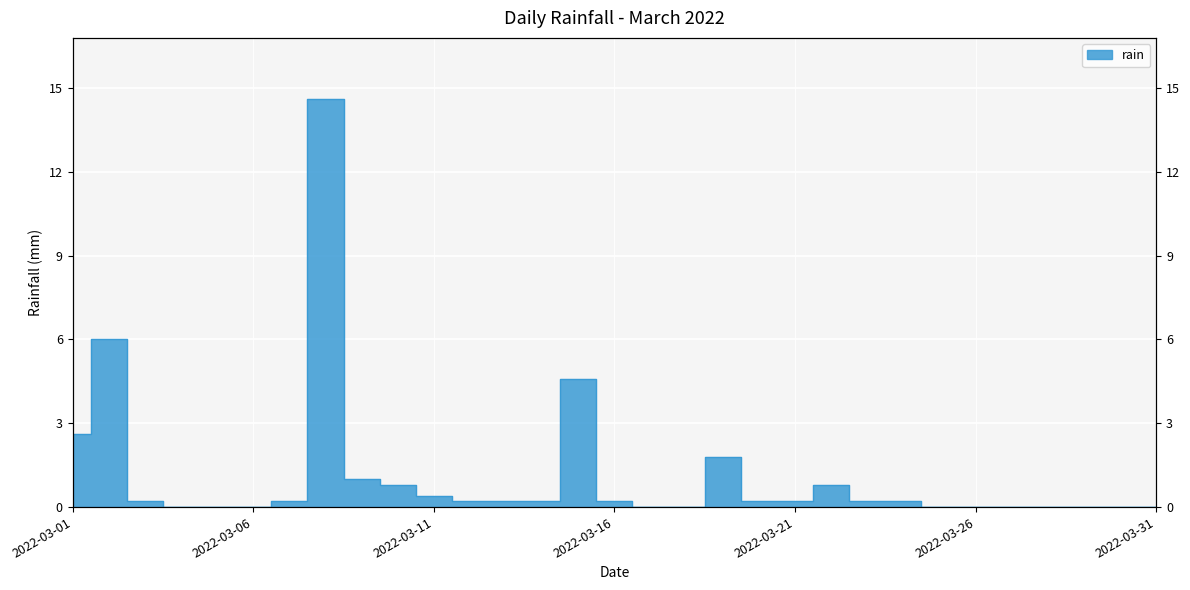

How many interior local peaks (higher than both neighbors) does the data have?

5